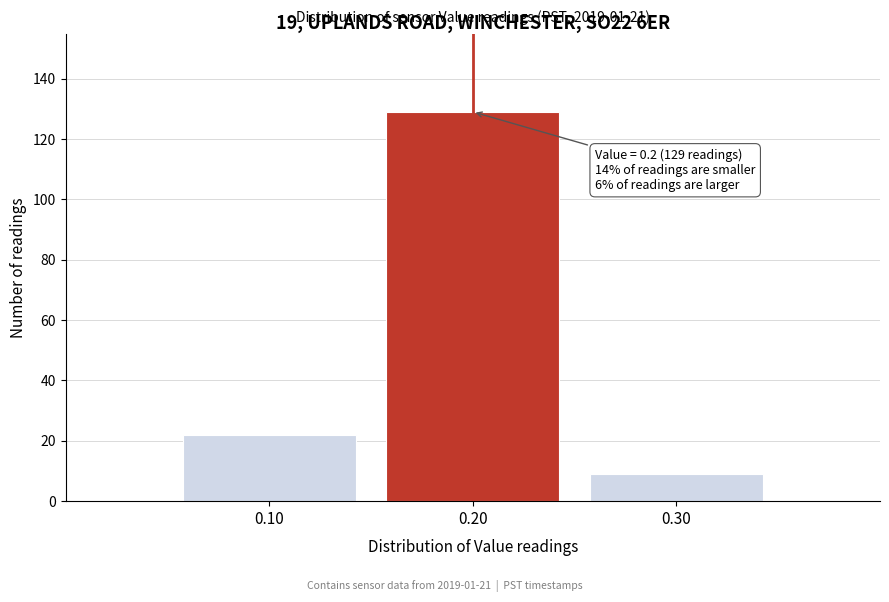

Which range on the x-axis has the tallest bar?

0.15 to 0.25